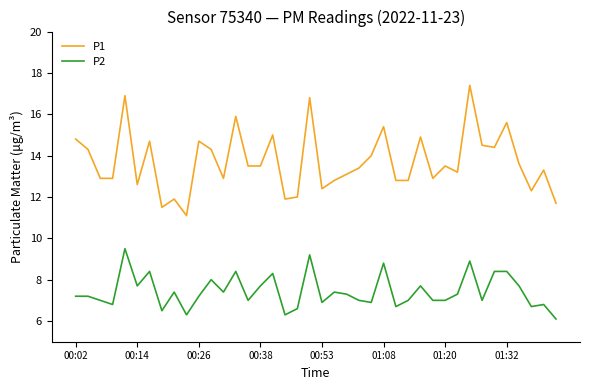

How many interior local peaks does the P1 series have?

13